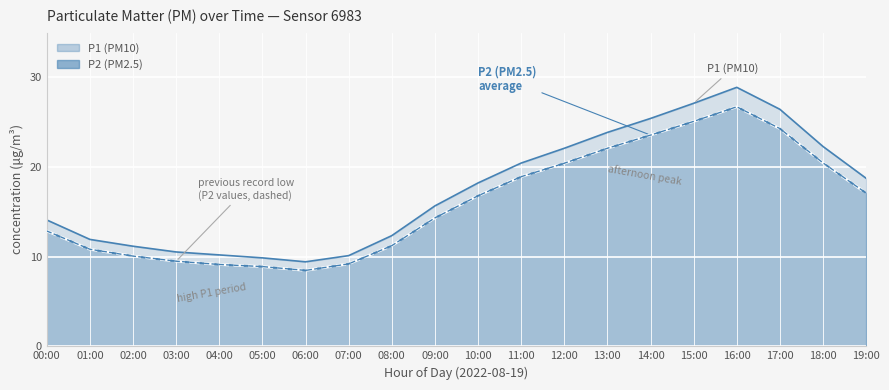

What is the spread (max minus min) of values at 11:00?

1.5